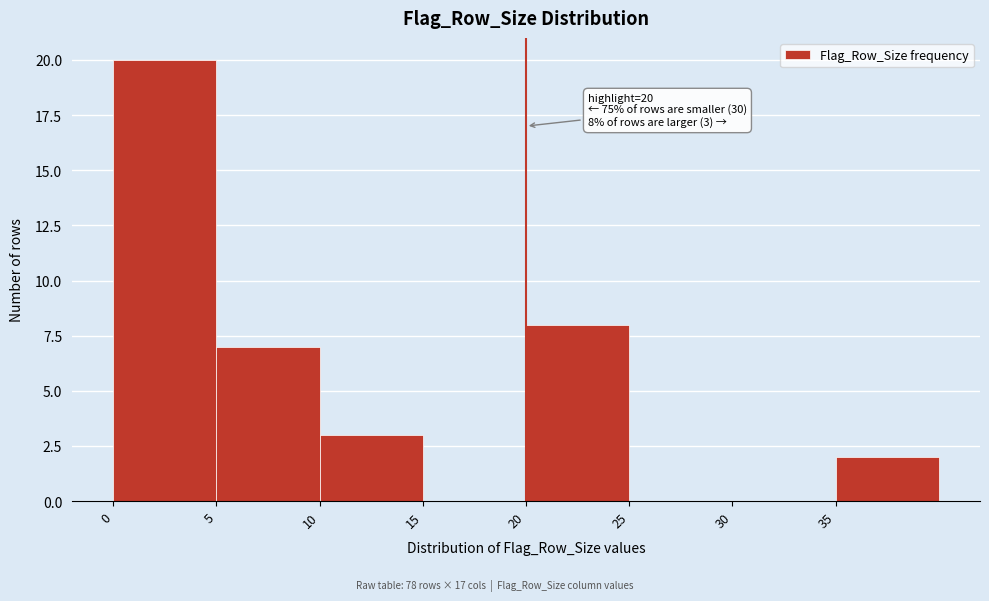

Over which range of the x-axis is the bar tallest?

0 to 5